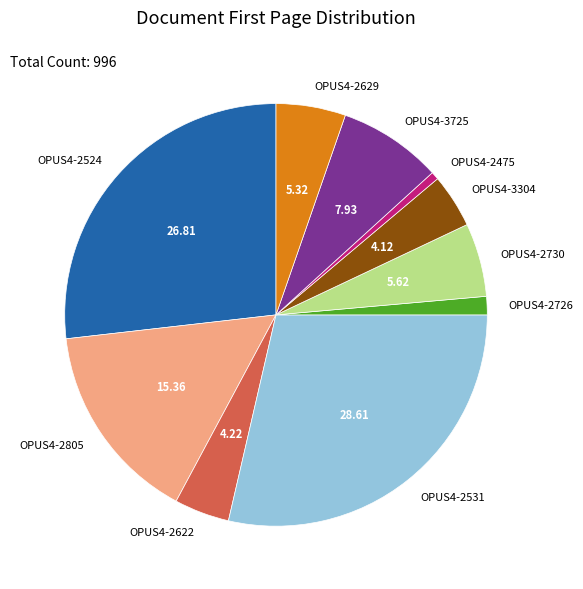

Which category has the smallest portion of the pie?

OPUS4-2475